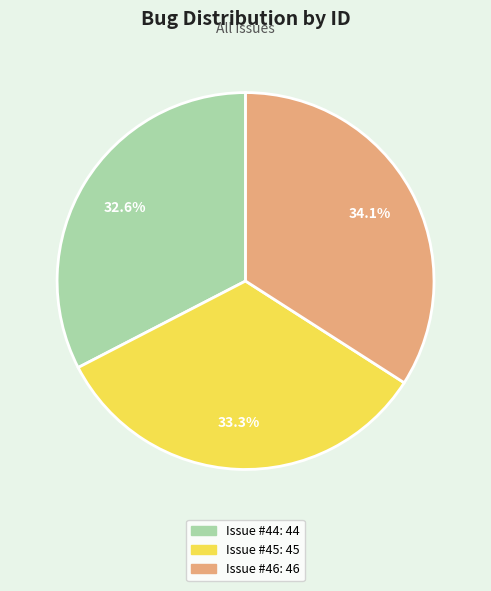

Does any single category account for the majority?

No